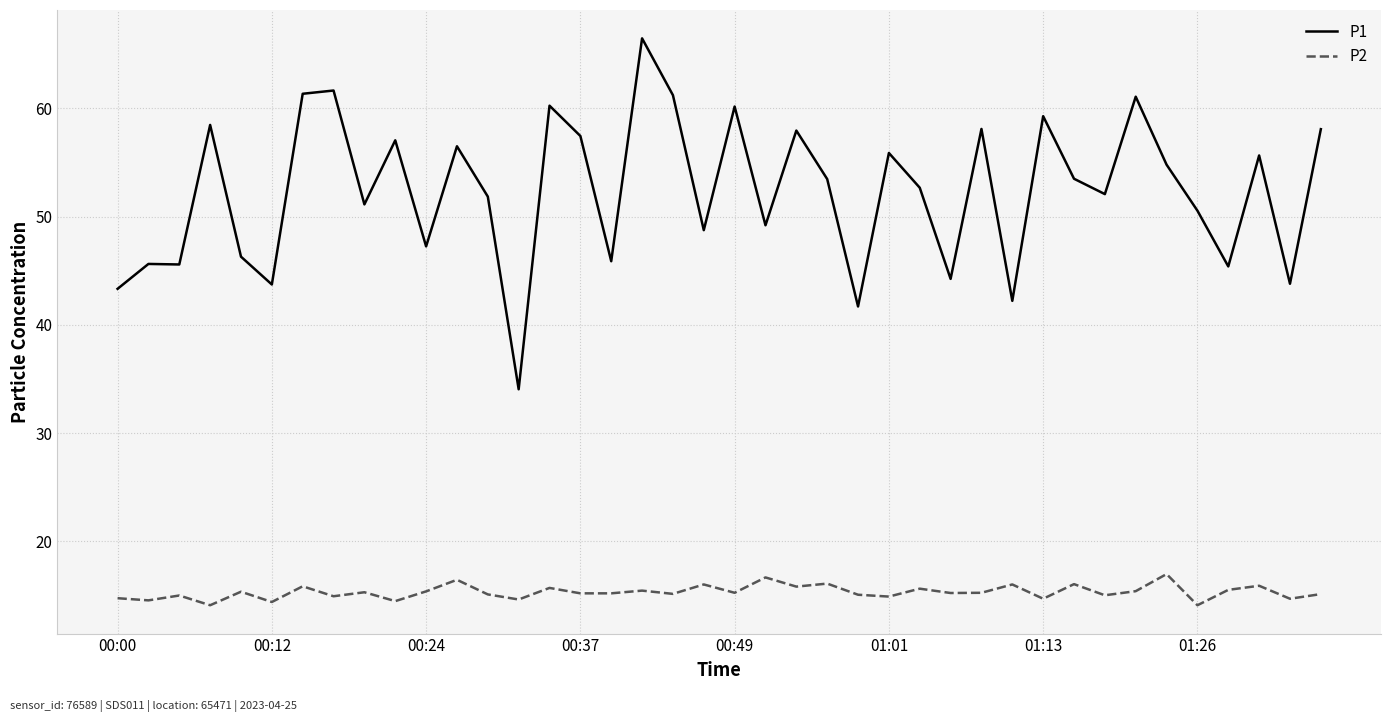

What is the highest value of the P2 series?

17.0